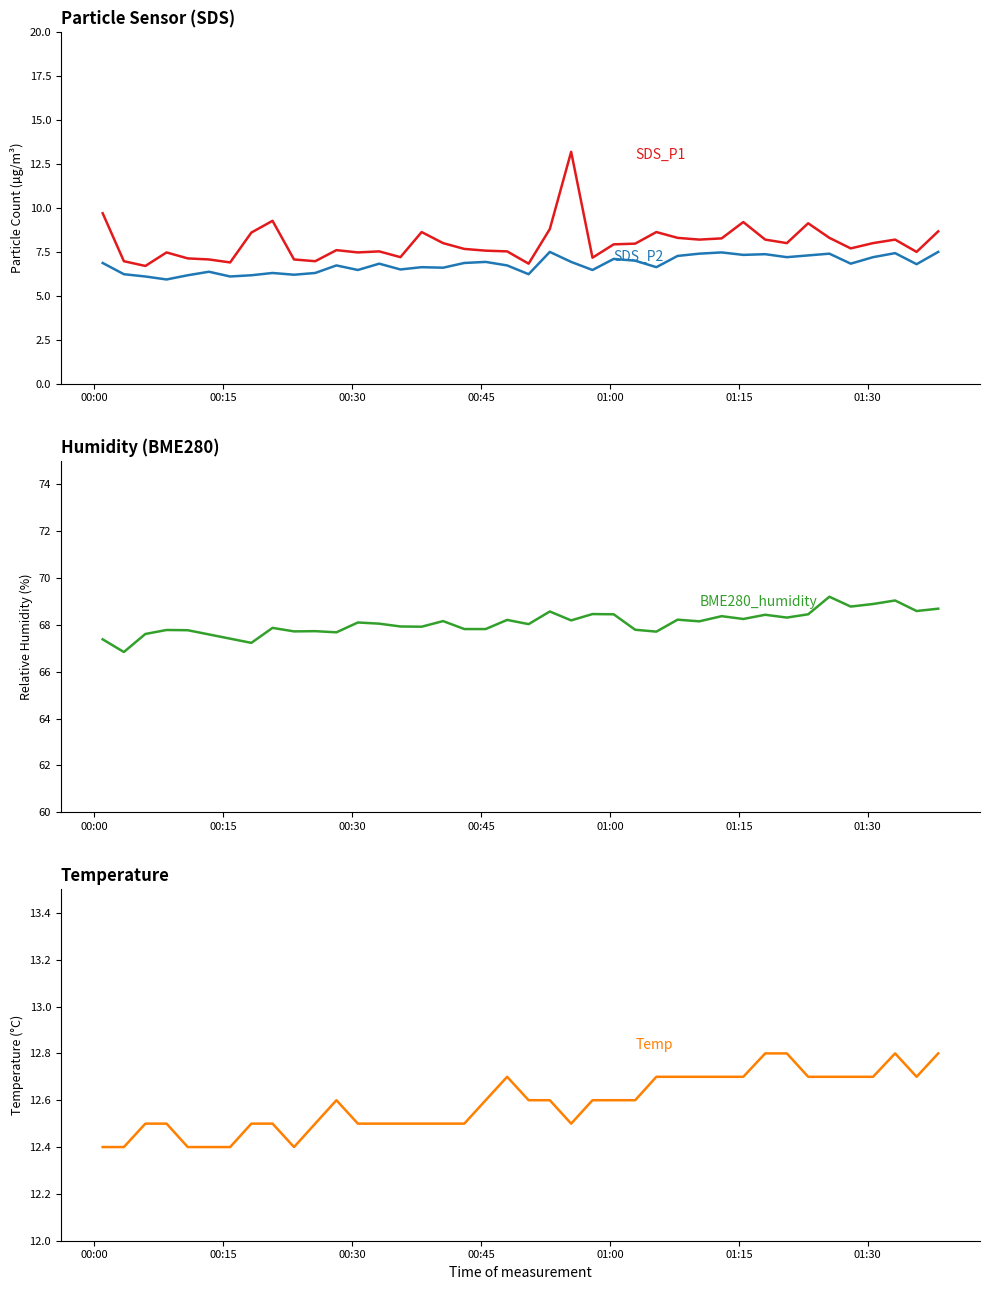

True or false: BME280_humidity has more than 2 points higher than both neighbors.

True